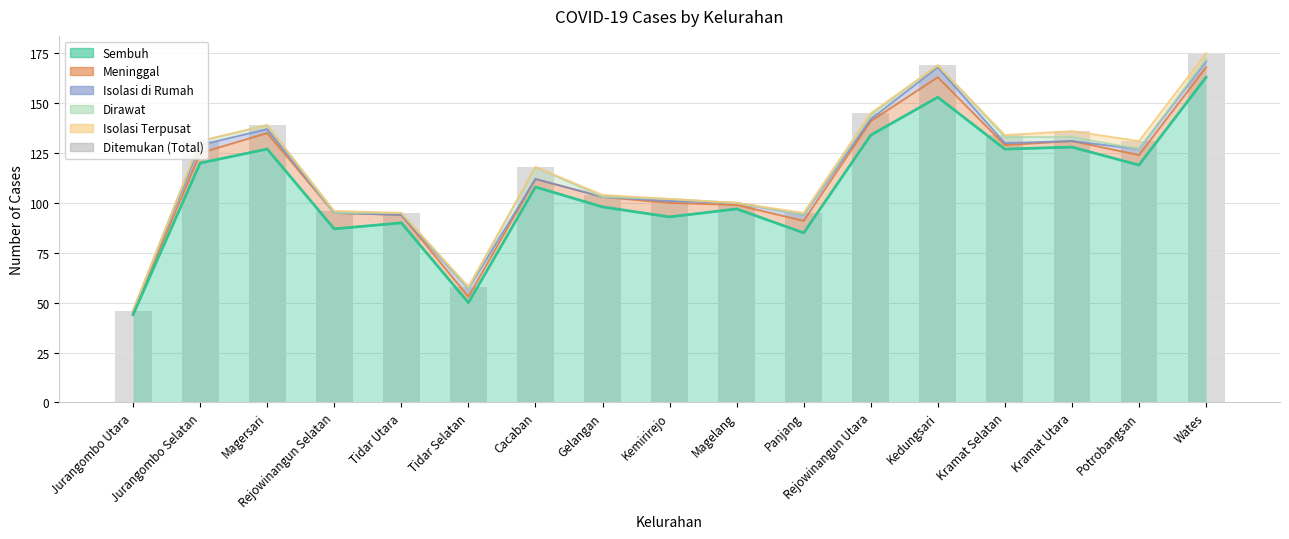

Which label corresponds to the smallest value in the chart?

Jurangombo Utara